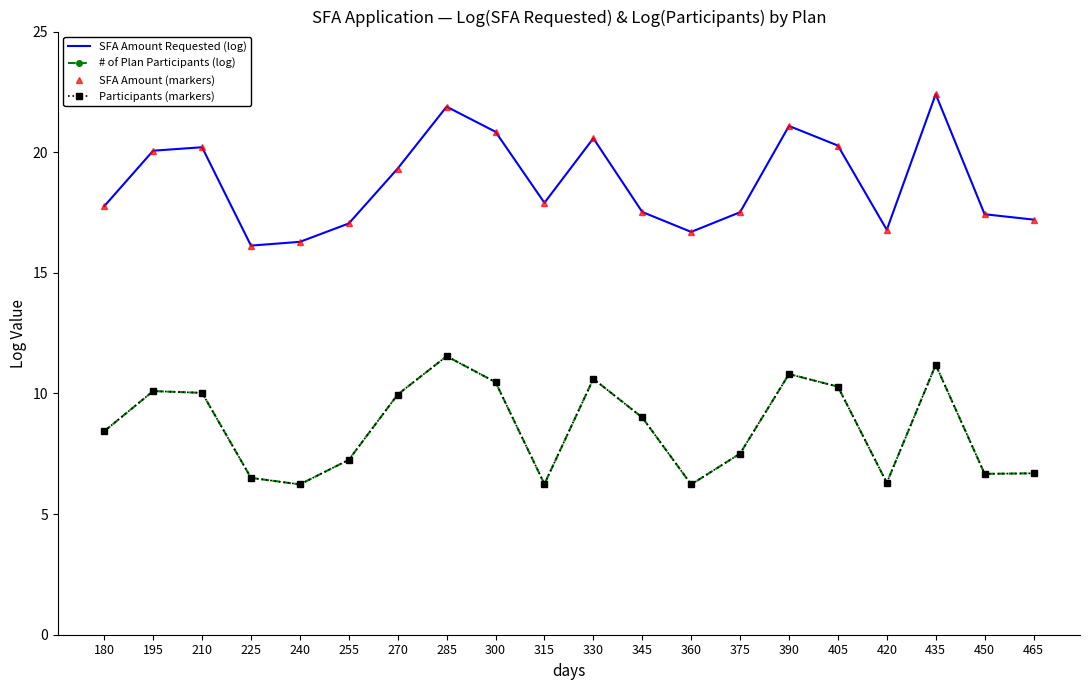

What is the difference between the maximum and minimum values in the Participants (markers) series?

5.3